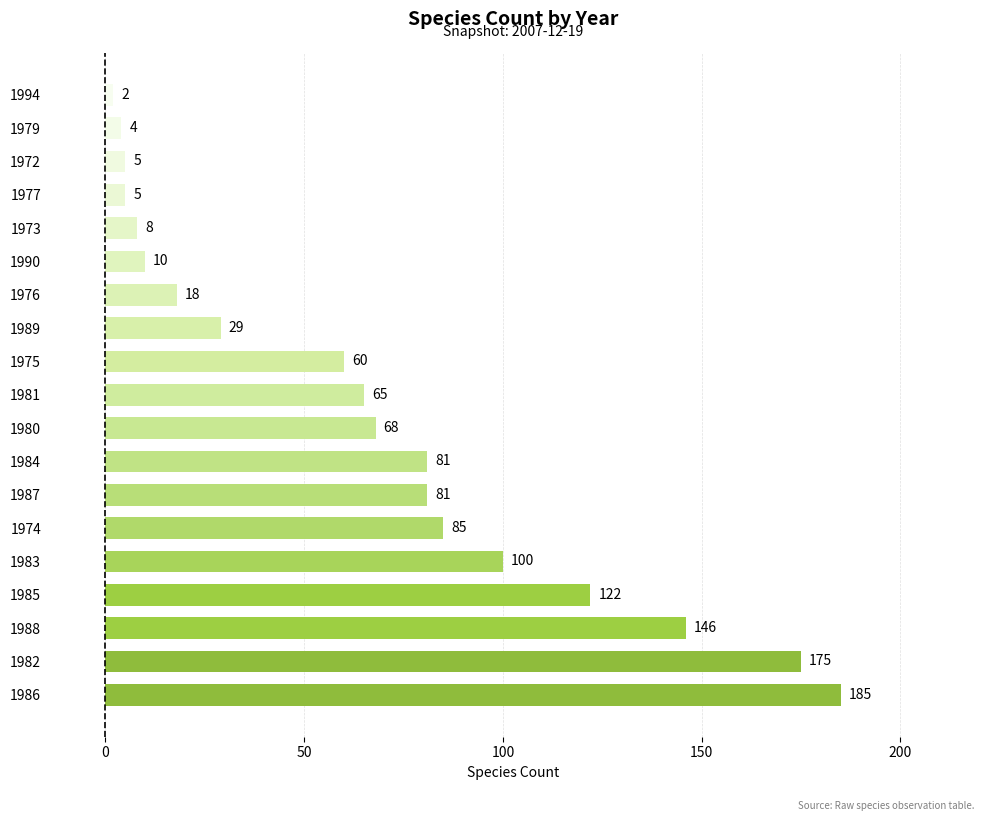

What is the difference between the second highest and second lowest values?

171